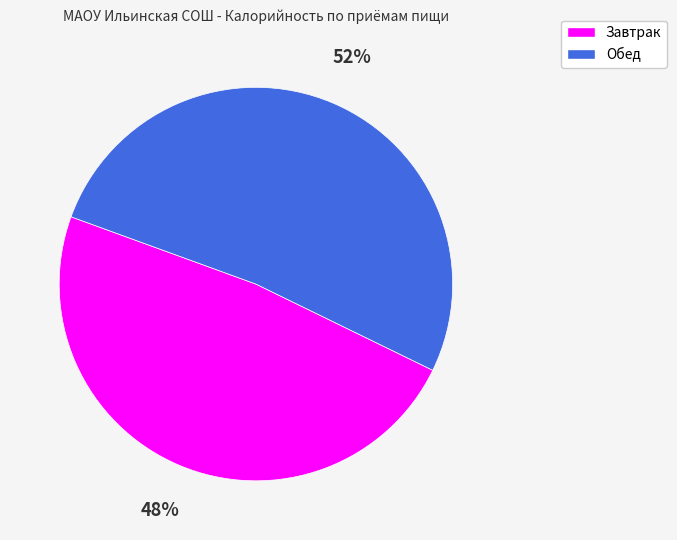

Combined, do Обед and Завтрак account for over 50%?

Yes